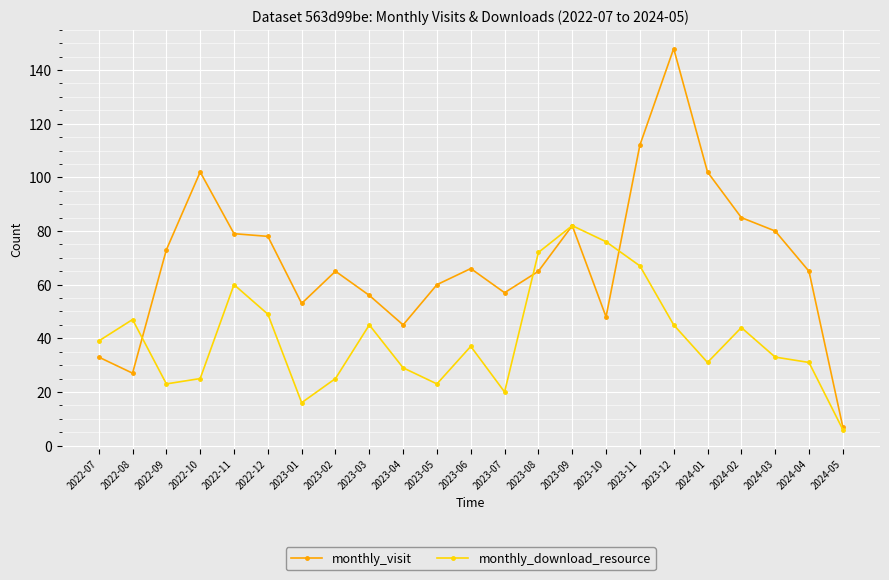

Rank the series by their average value, from lowest to highest.

monthly_download_resource, monthly_visit